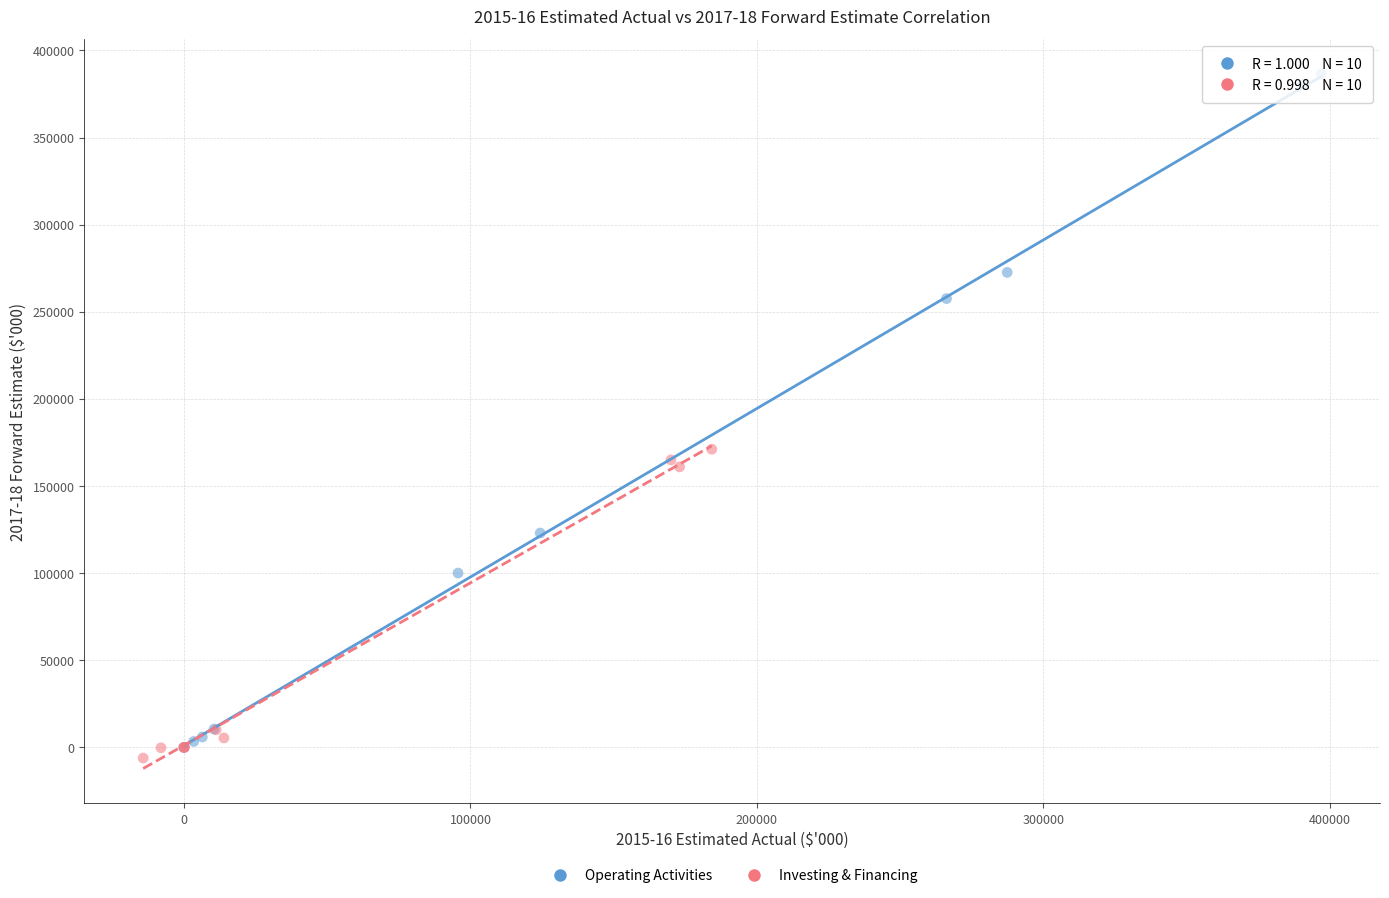

Which series has the widest spread of Y values?

Operating Activities